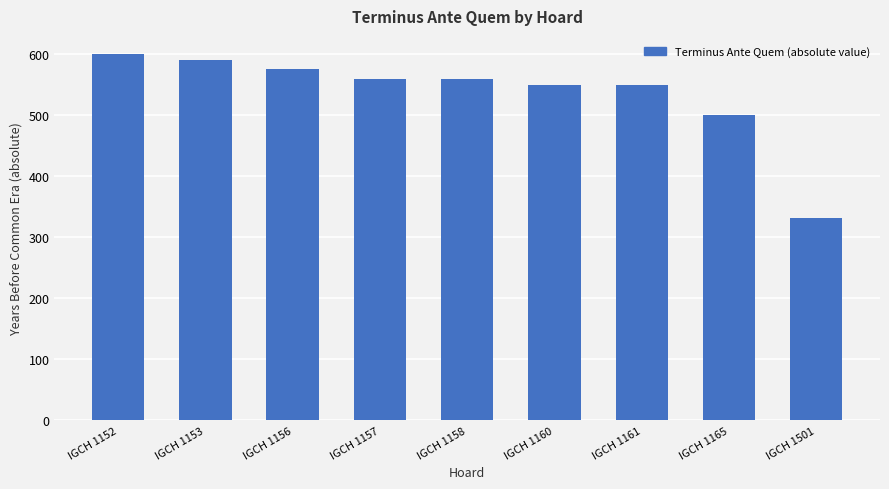

True or false: the data shows 500 at IGCH 1165.

True